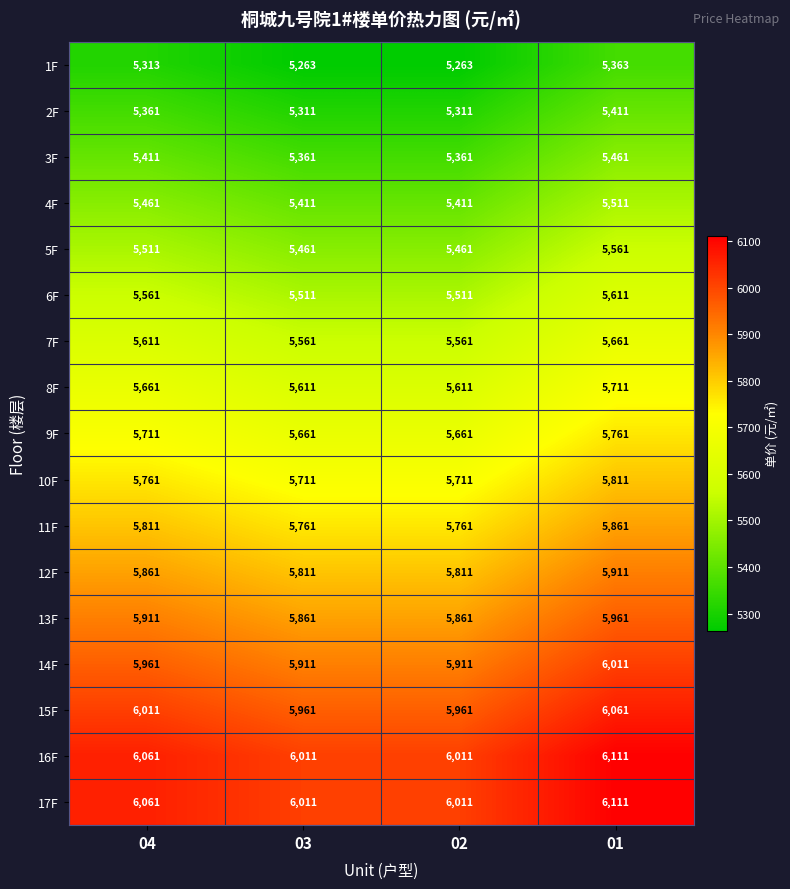

What is the difference between the second highest and minimum values in the 9F series?

50